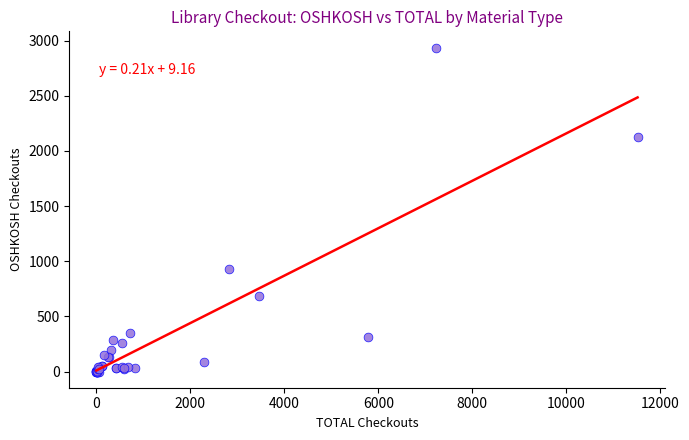

What Y value in the scatter plot is closest to 1468?

932